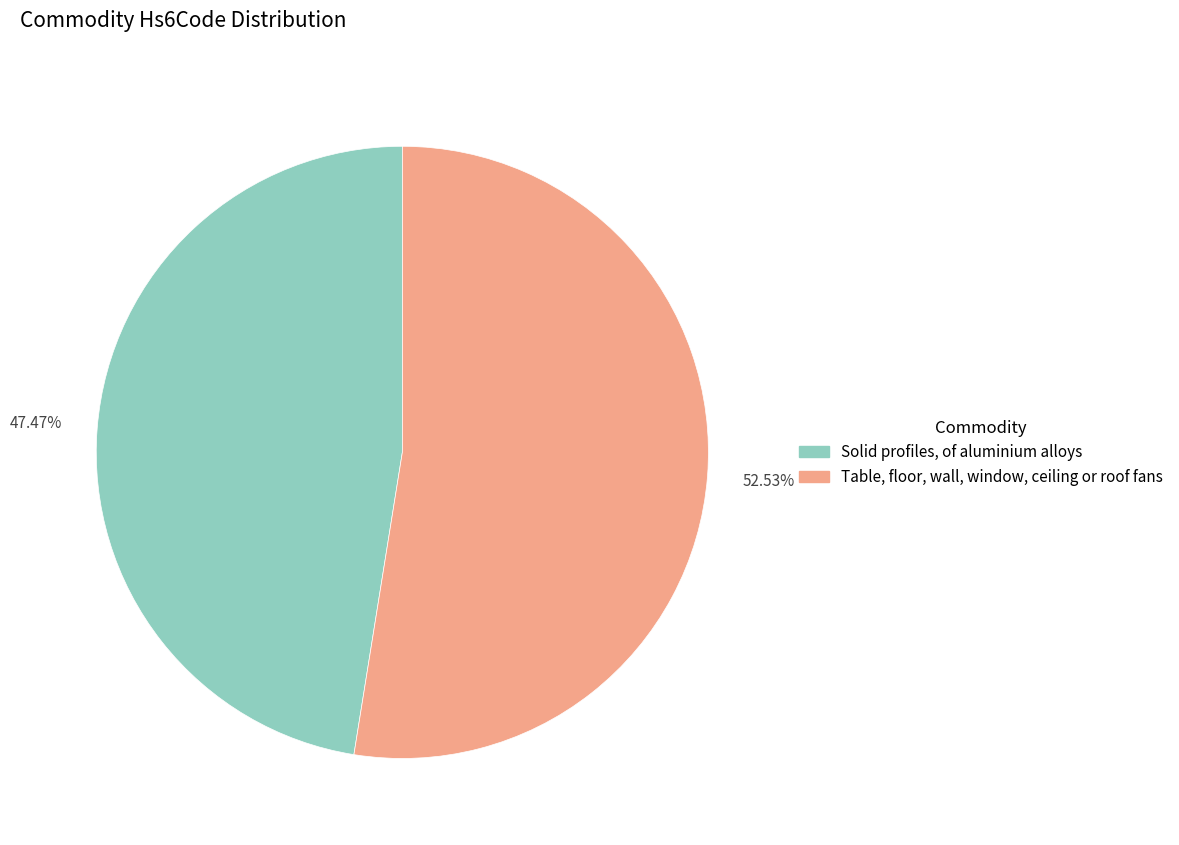

Does any single category account for the majority?

Yes